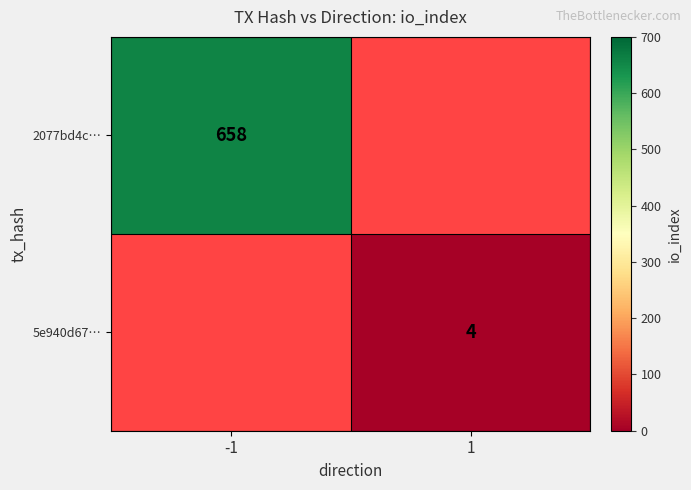

Is it true that 5e940d67… equals 4 at 1?

True